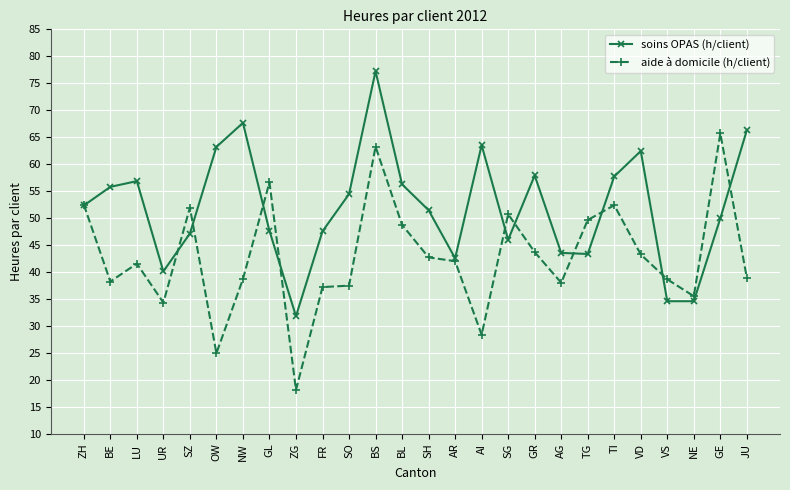

What are all the series names shown in the legend?

soins OPAS (h/client), aide à domicile (h/client)